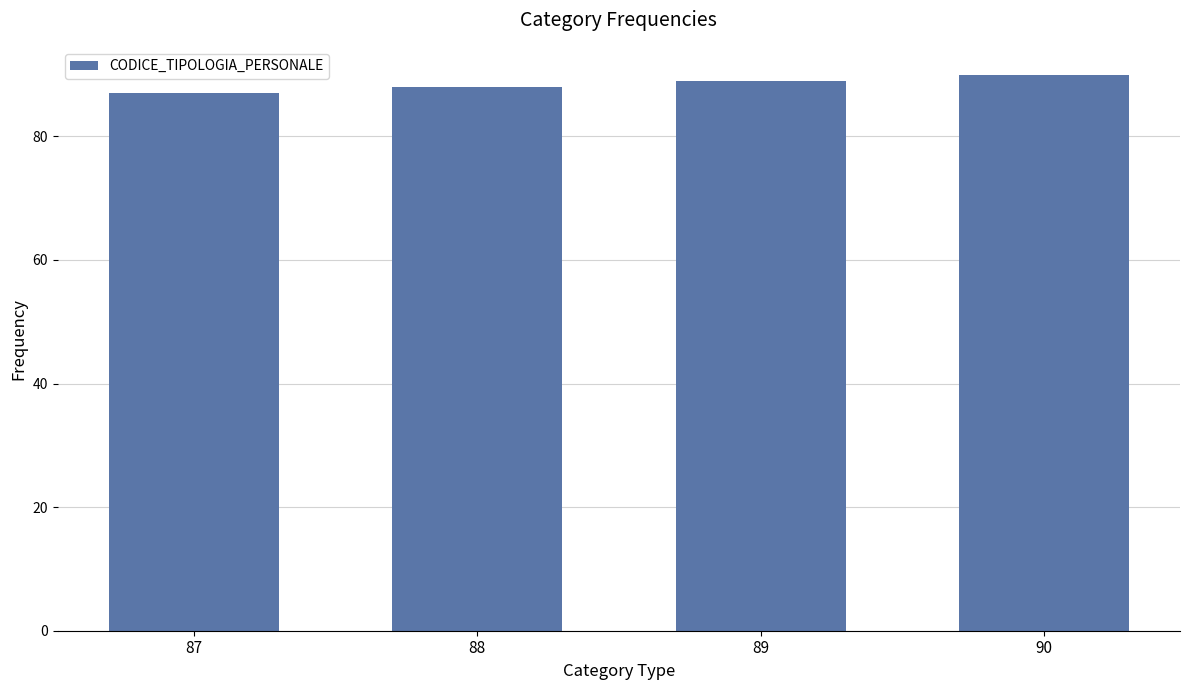

How many data points are less than 89?

2